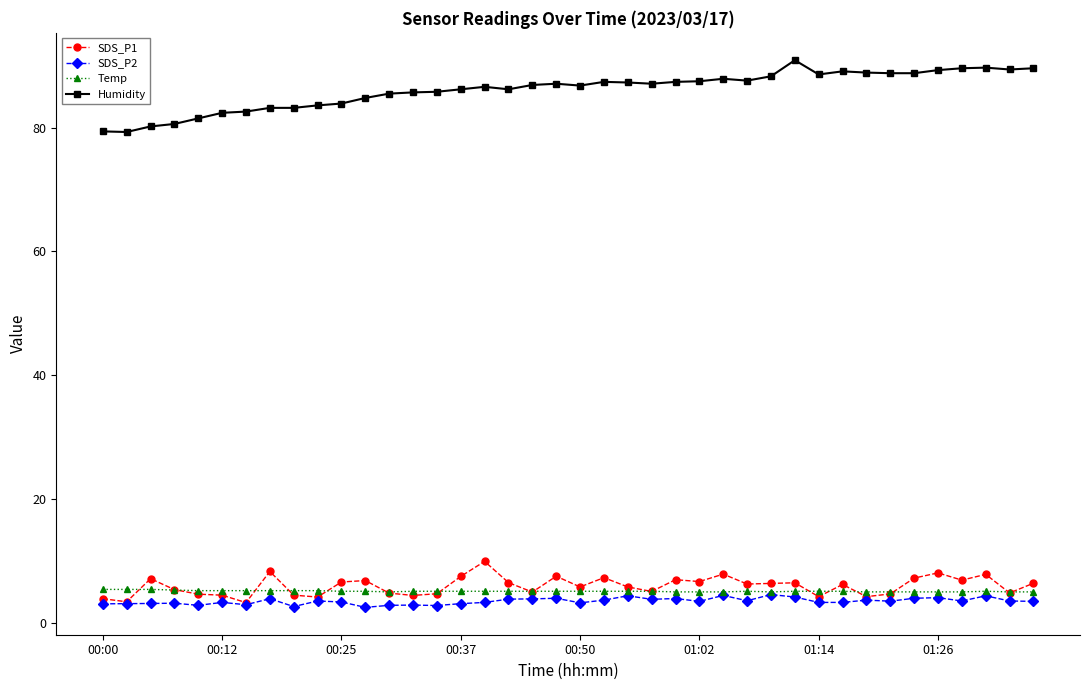

What is the minimum value for Humidity?

79.3